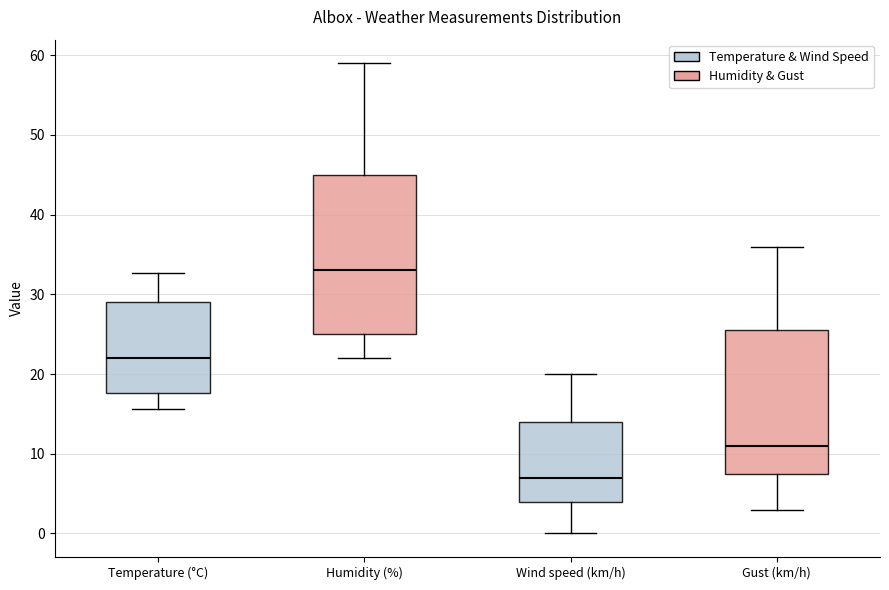

Reading left to right, transcribe this box plot: for each box, give where its median line is, the range the box spans, and where its two whiskers end, as read against the y-axis. The values are not printed on the chart, so give them approximately, as read against the axis.

Temperature (°C): median 22, box 18 to 29, whiskers 16 to 33
Humidity (%): median 33, box 25 to 45, whiskers 22 to 59
Wind speed (km/h): median 7, box 4 to 14, whiskers 0 to 20
Gust (km/h): median 11, box 8 to 26, whiskers 3 to 36